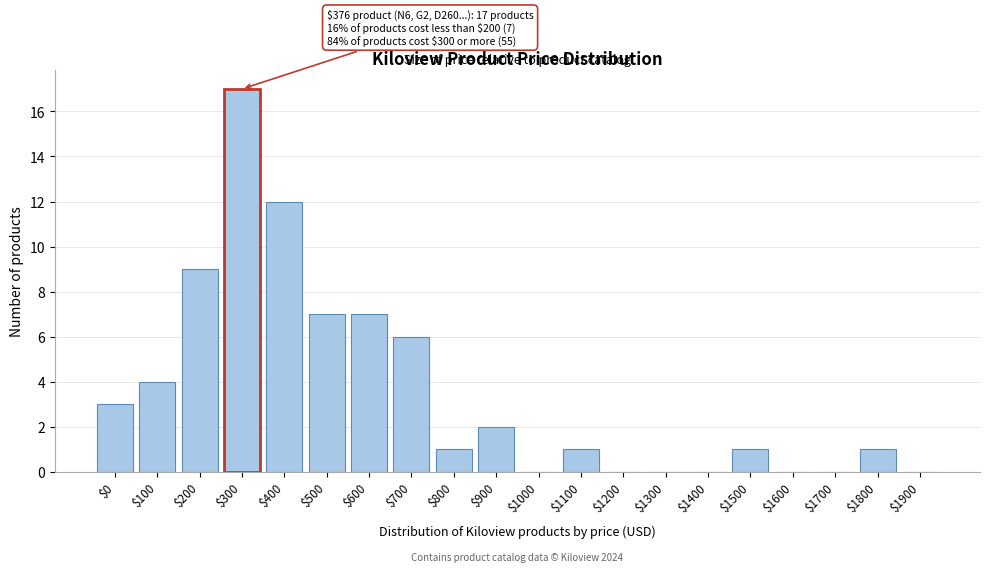

The chart shows a value of 3 at $900. True or false?

False